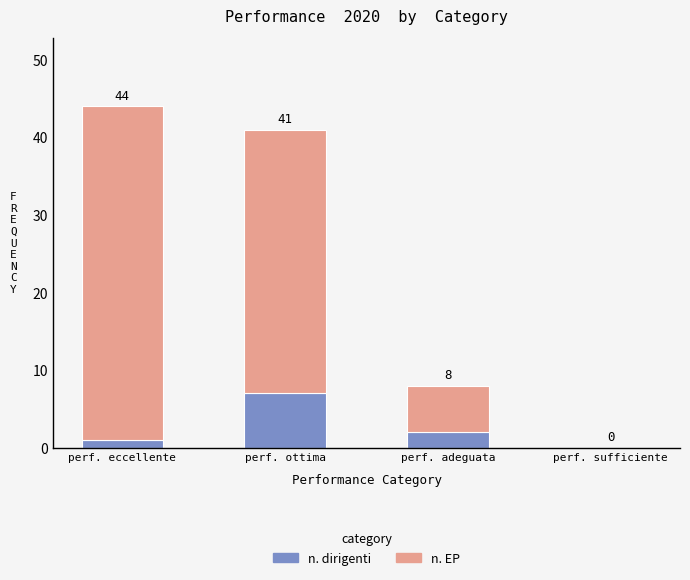

What is the sum of all n. EP values?

83